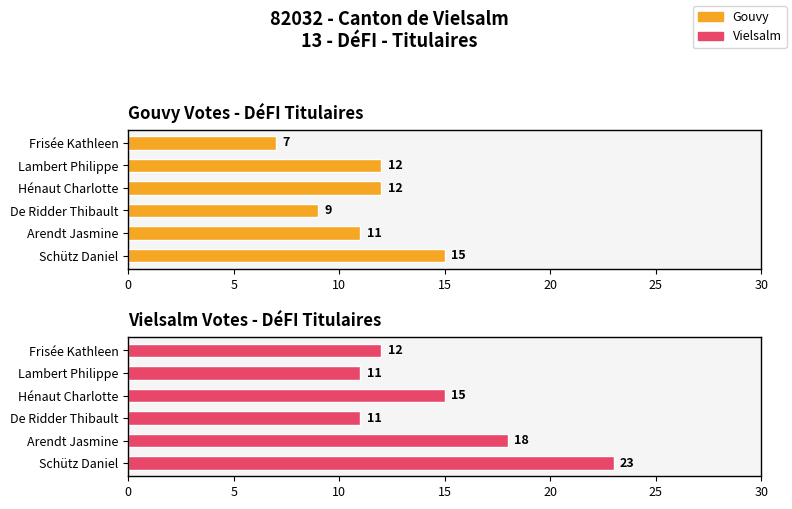

What is the greatest value displayed?

23